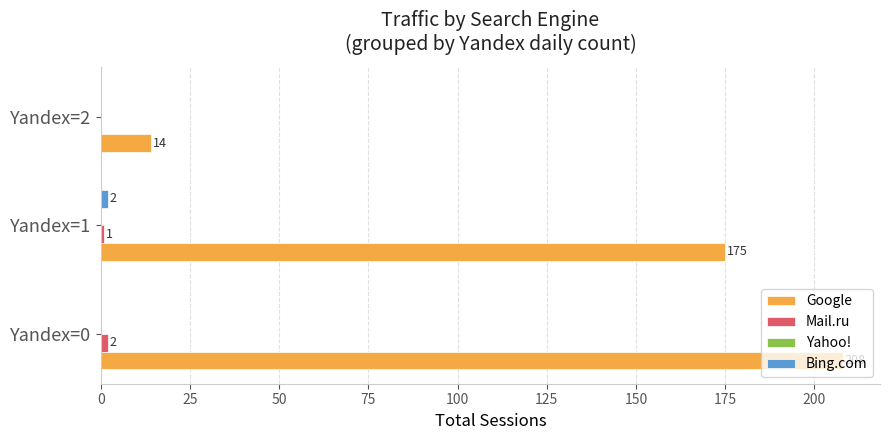

What is the greatest value displayed?

208